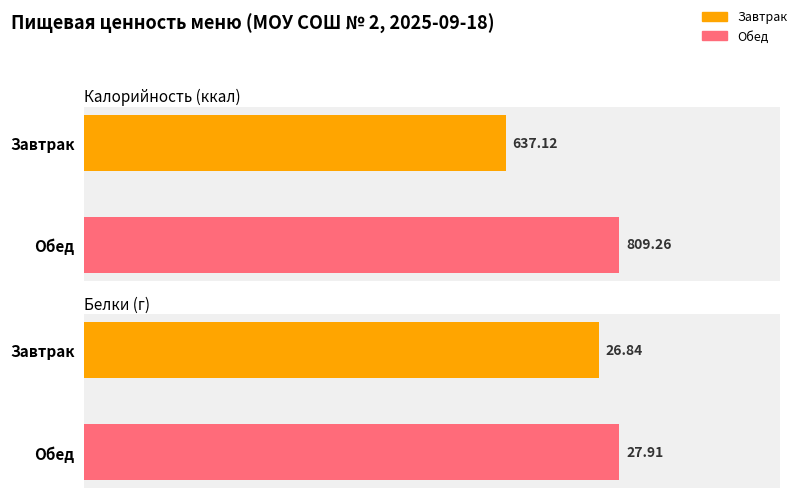

What is the average value of the Калорийность series?

723.2